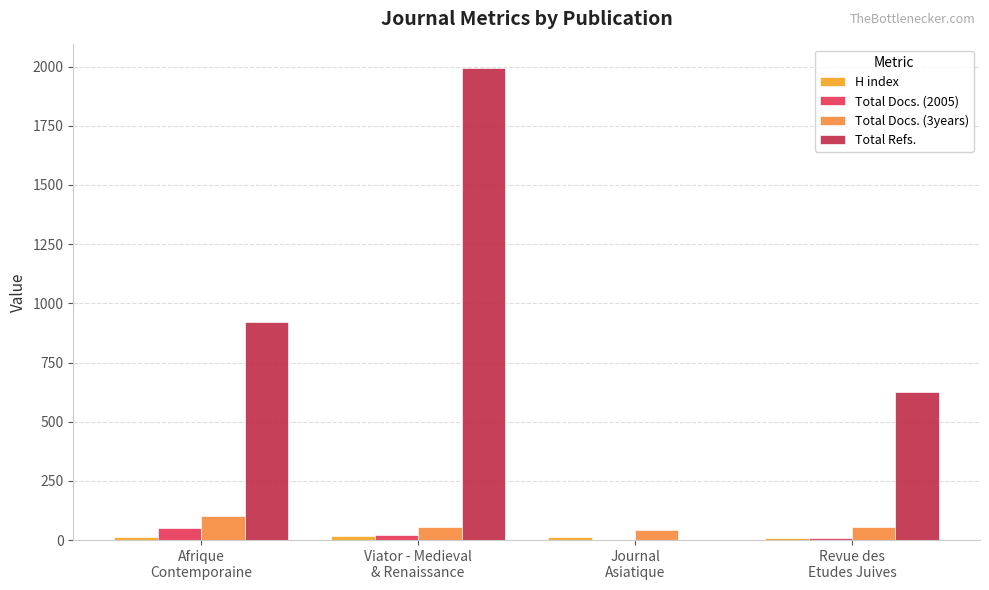

Count the number of data series in this chart.

4